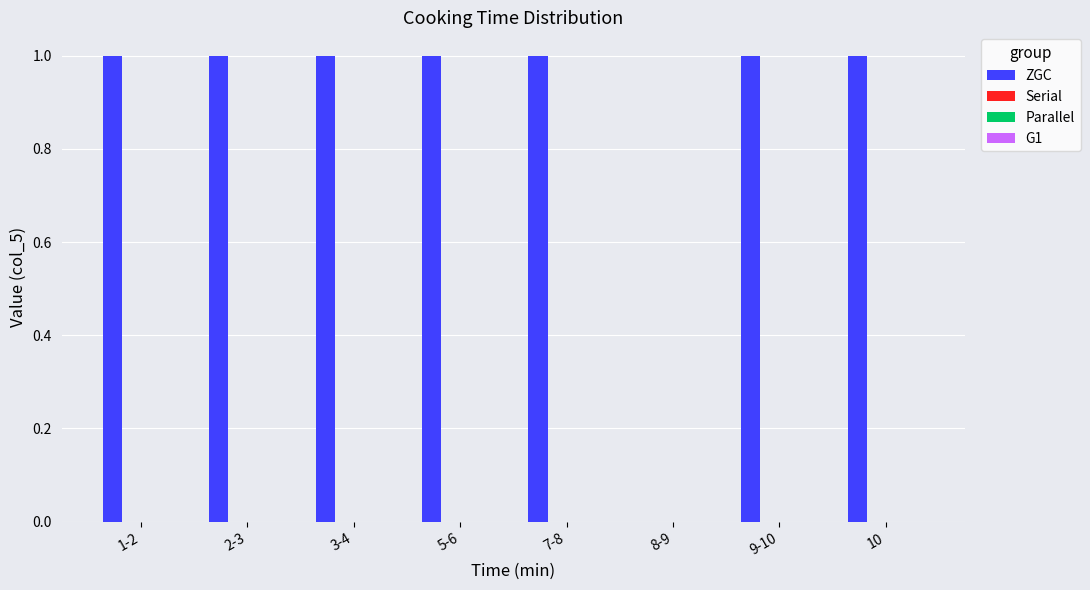

Are the bars horizontal?

No